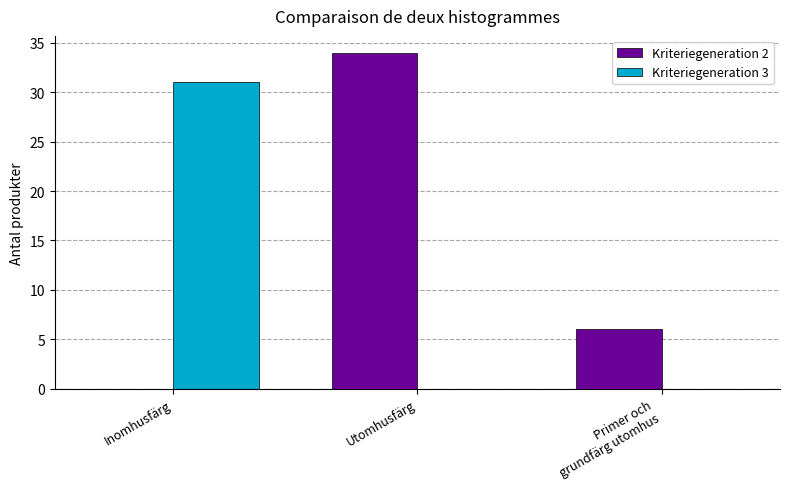

What is the maximum value for Kriteriegeneration 2?

34